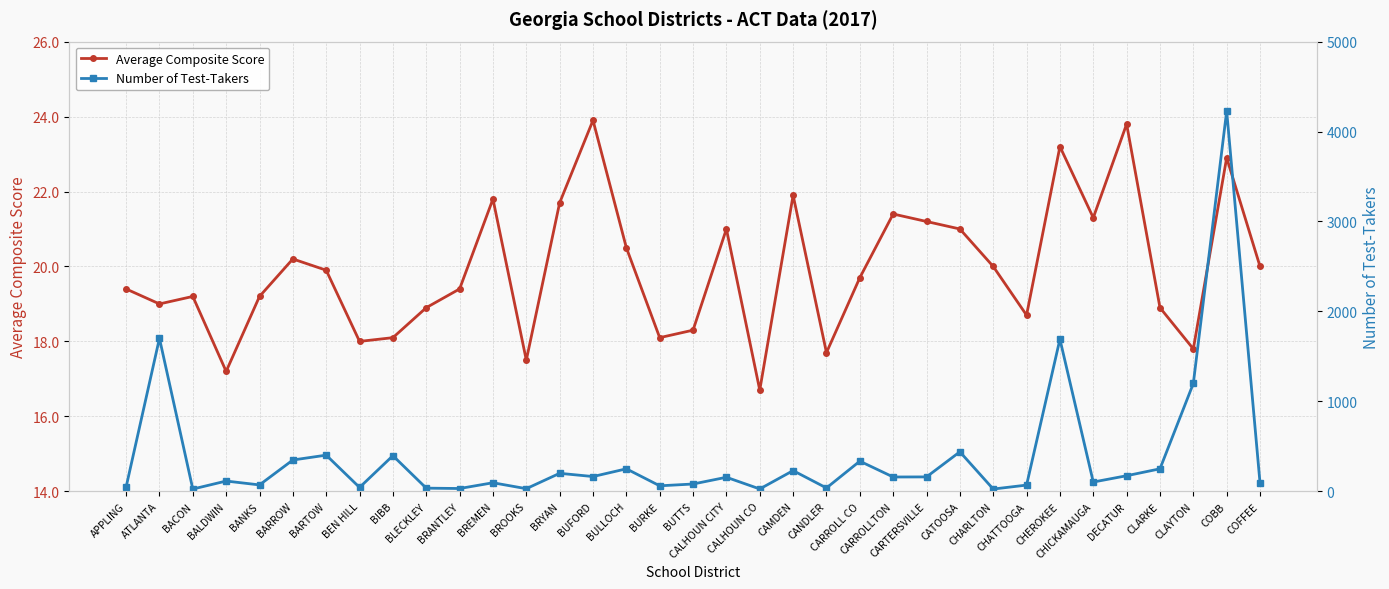

What is the smallest value displayed?

16.7